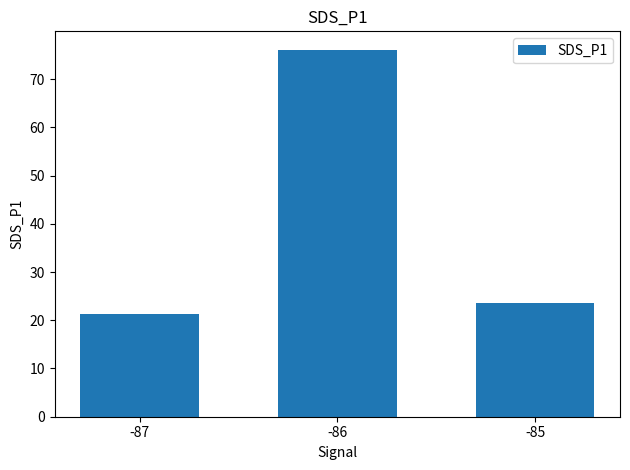

At which label is the value closest to 48?

-85